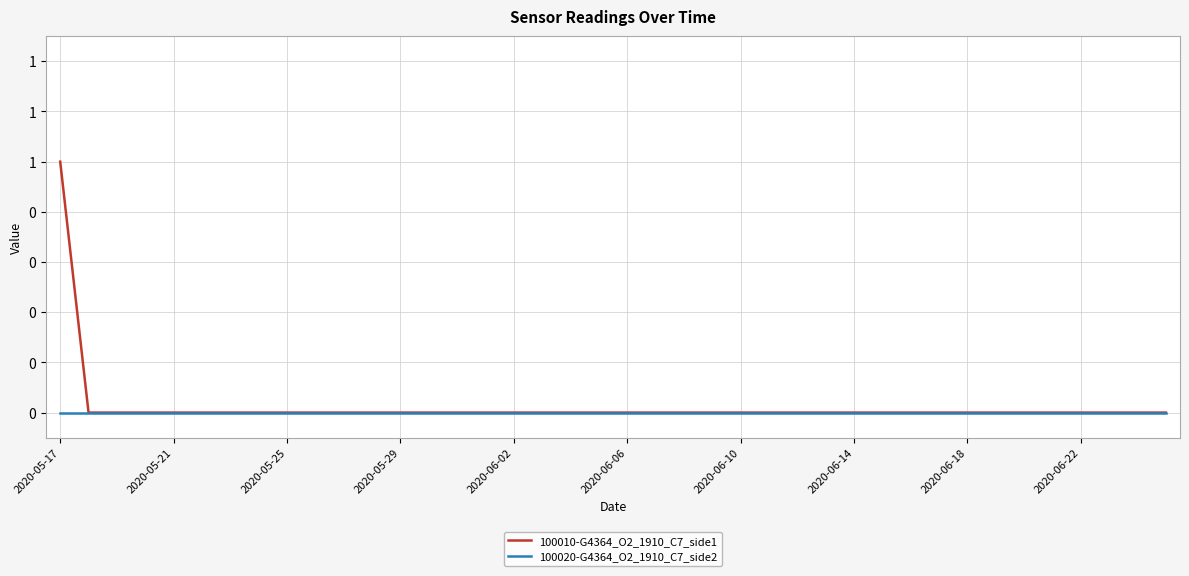

Which series has the largest range (max minus min)?

100010-G4364_O2_1910_C7_side1